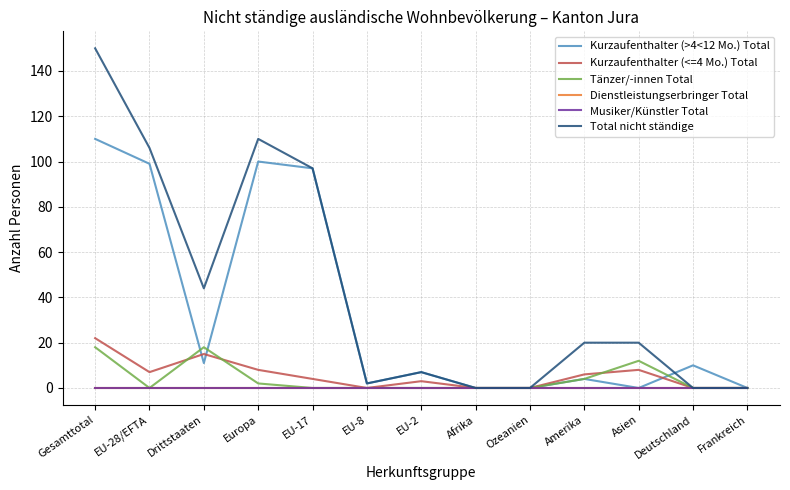

Where is the first local minimum for Kurzaufenthalter (<=4 Mo.) Total?

EU-28/EFTA